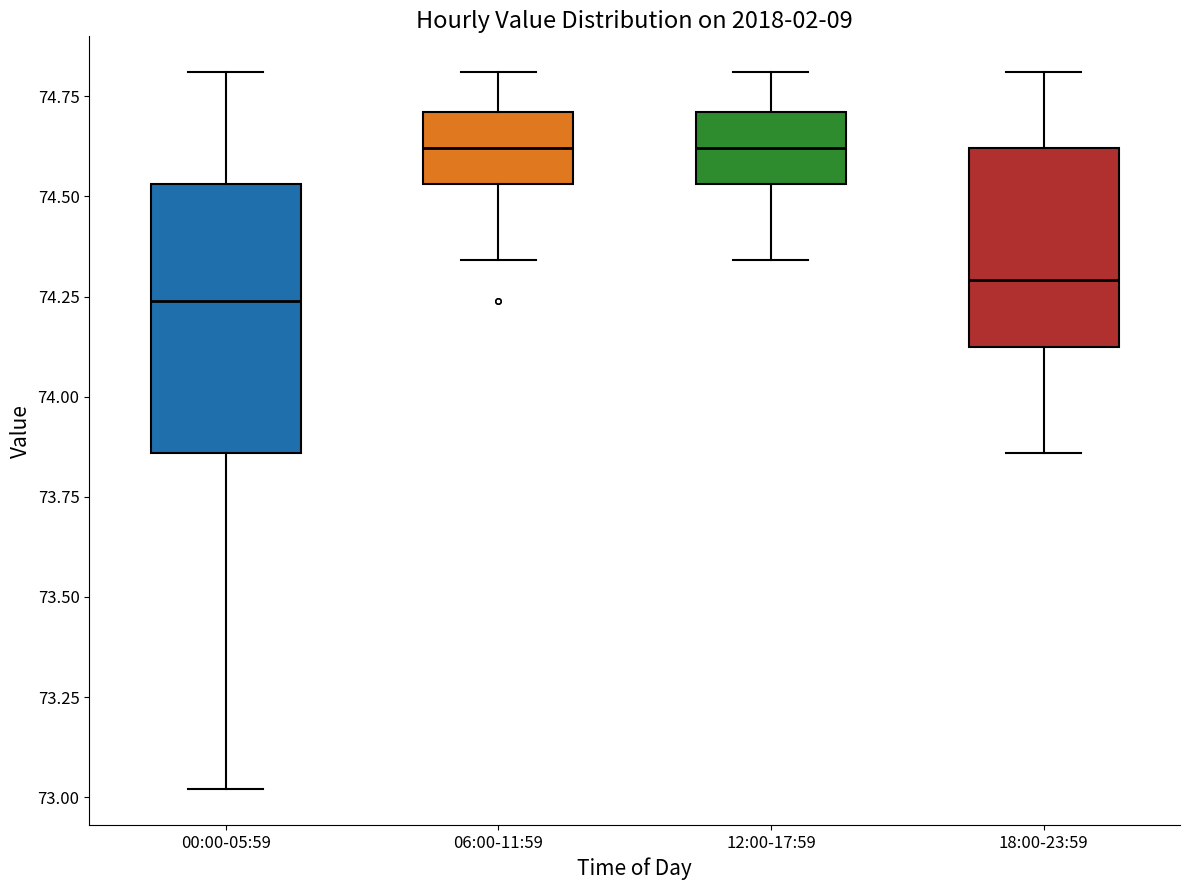

Reading left to right, read every box against the y-axis: the position of its median line, the range the box covers, and the ends of its whiskers. The values are not printed on the chart, so give them approximately, as read against the axis.

00:00-05:59: median 74.25, box 73.85 to 74.55, whiskers 73.00 to 74.80
06:00-11:59: median 74.60, box 74.55 to 74.70, whiskers 74.35 to 74.80
12:00-17:59: median 74.60, box 74.55 to 74.70, whiskers 74.35 to 74.80
18:00-23:59: median 74.30, box 74.15 to 74.60, whiskers 73.85 to 74.80